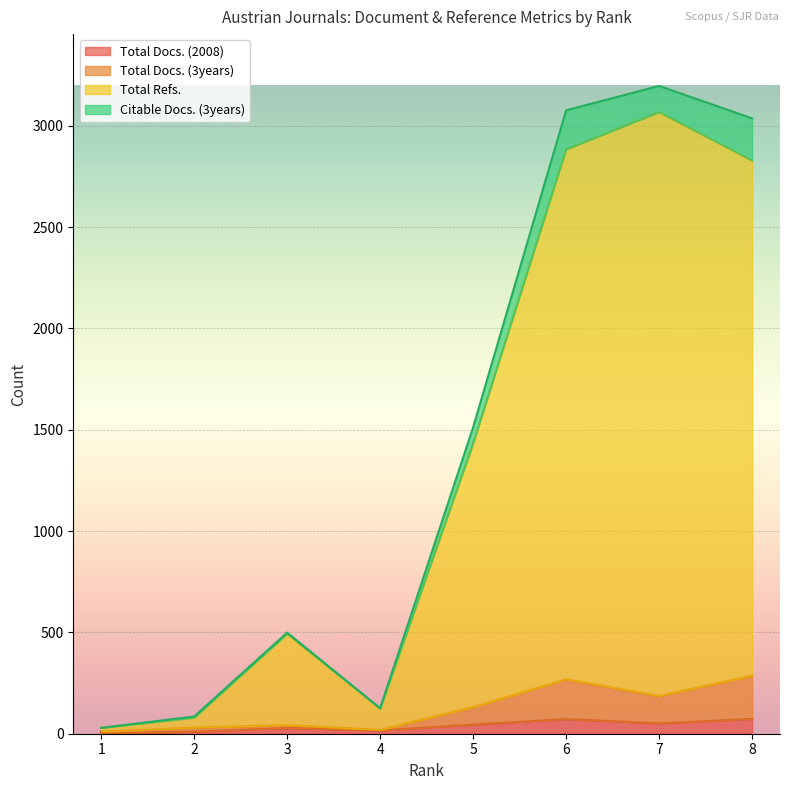

What is the difference between the Total Refs. values at 2 and 3?

414